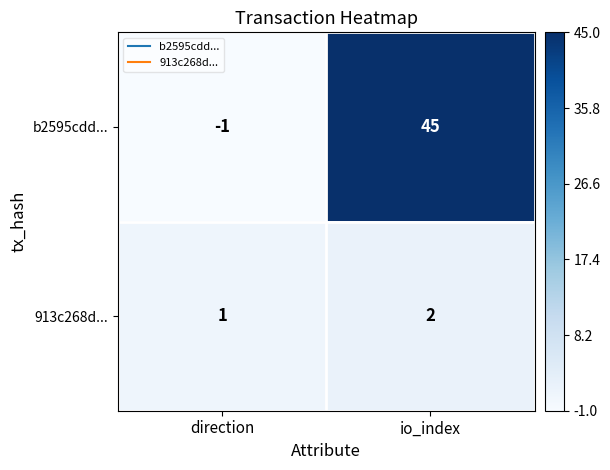

Which series has the largest range (max minus min)?

b2595cdd...